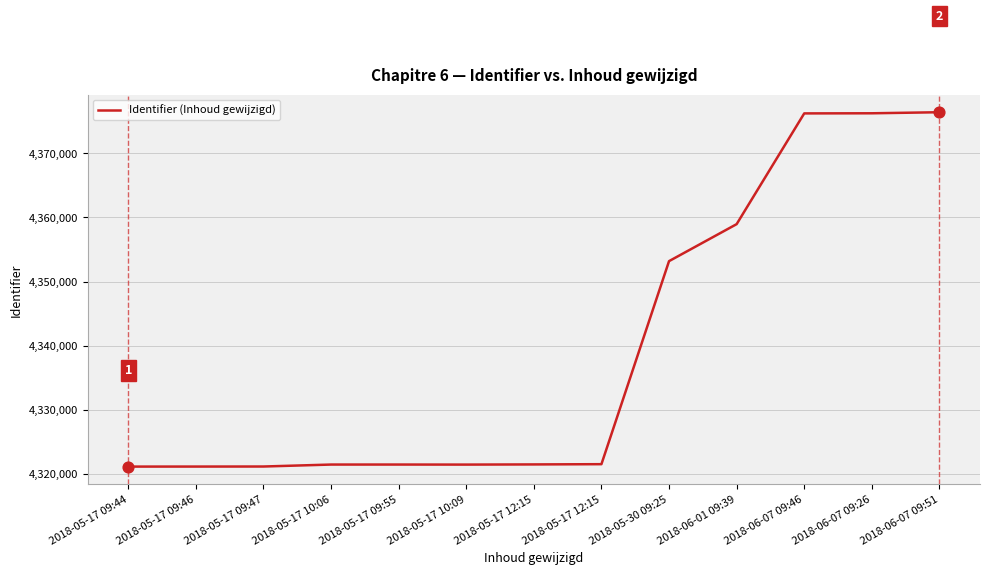

Approximately how many times larger is the value at 2018-05-17 09:46 compared to 2018-05-17 12:15?

1.0